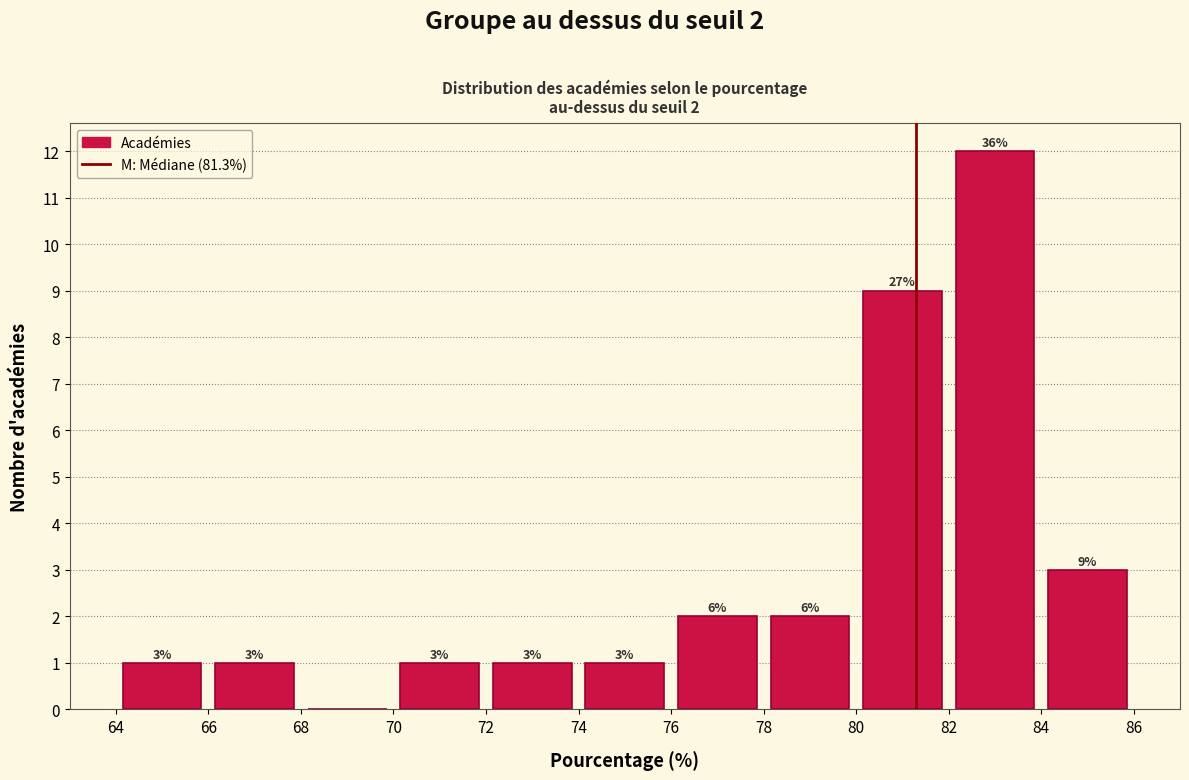

Which range on the x-axis has the tallest bar?

82 to 84